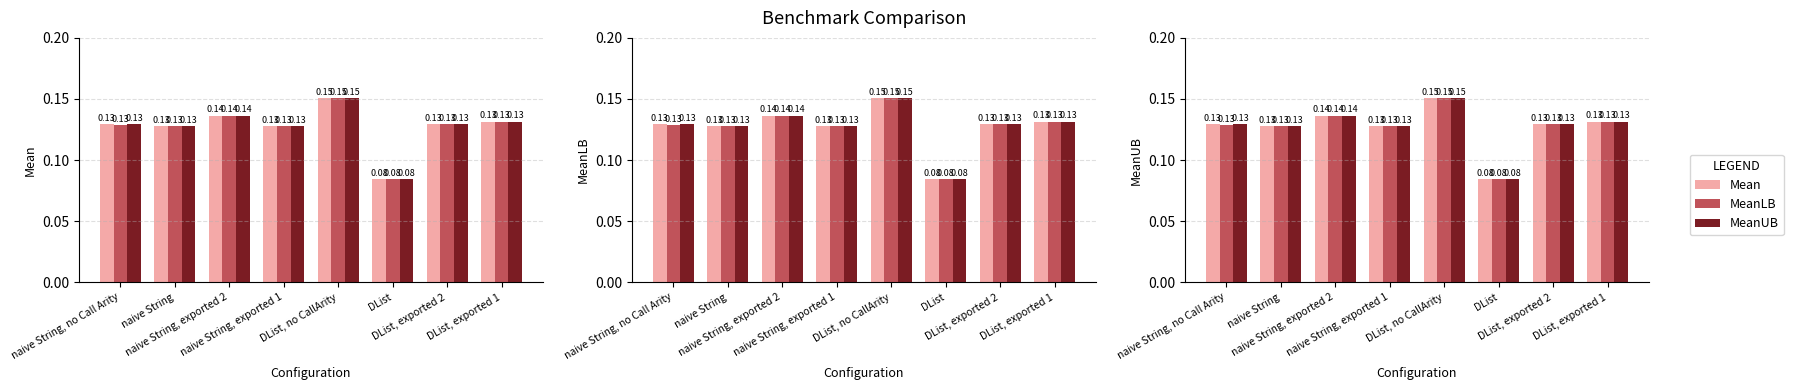

What is the total value across all series at naive String, no Call Arity?

0.4